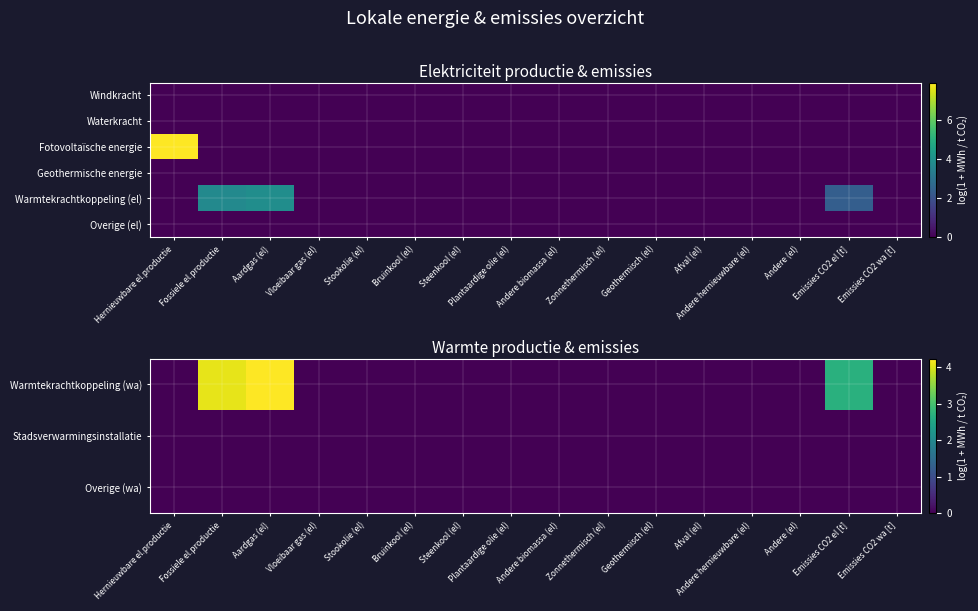

Is the value of Geothermische energie at Afval (el) greater than the value of Warmtekrachtkoppeling (wa) at Stookolie (el)?

No